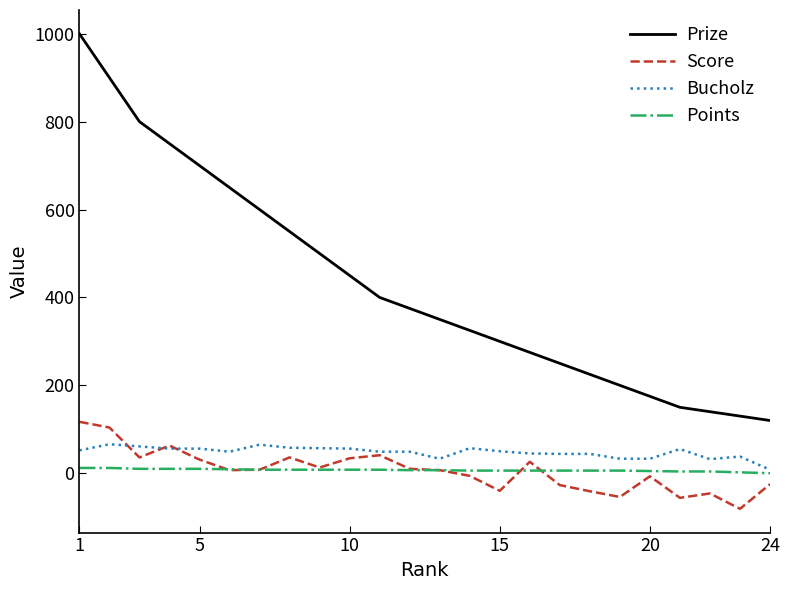

Does the chart have visible grid lines?

No